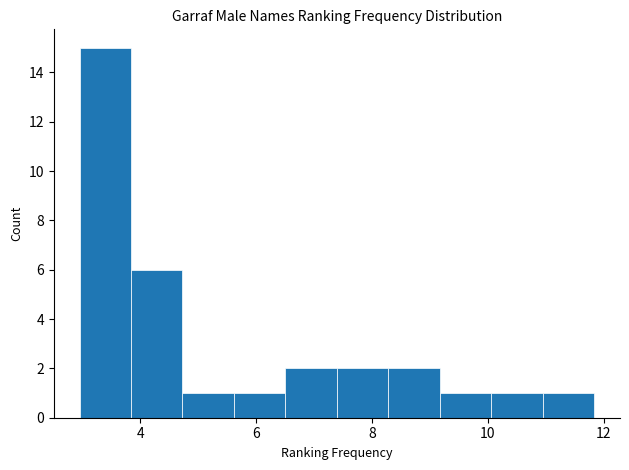

Which range on the x-axis has the tallest bar?

3.0 to 3.8